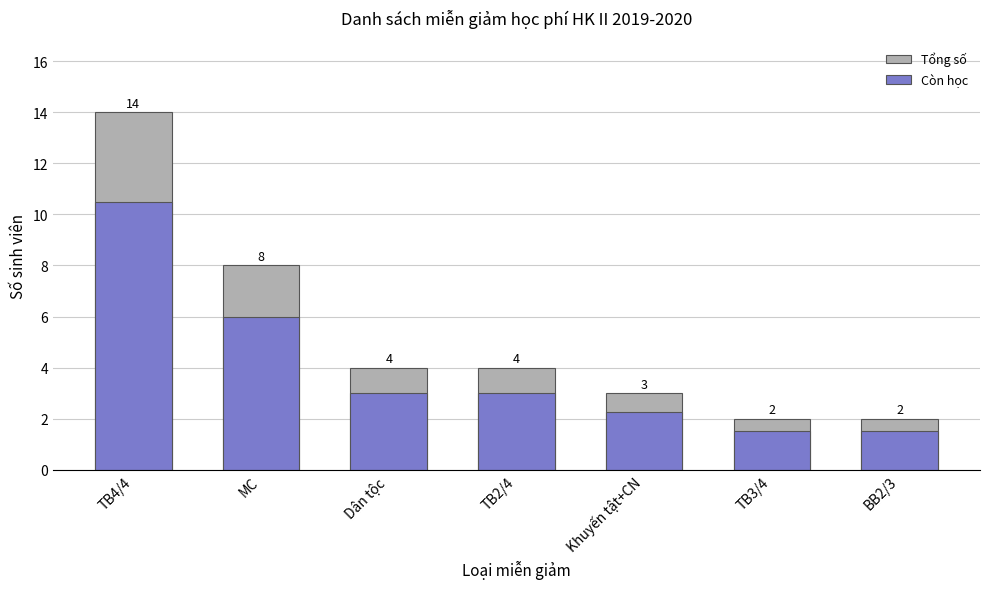

What is the value of the Tổng số bar at the 4th from the left?

4.0